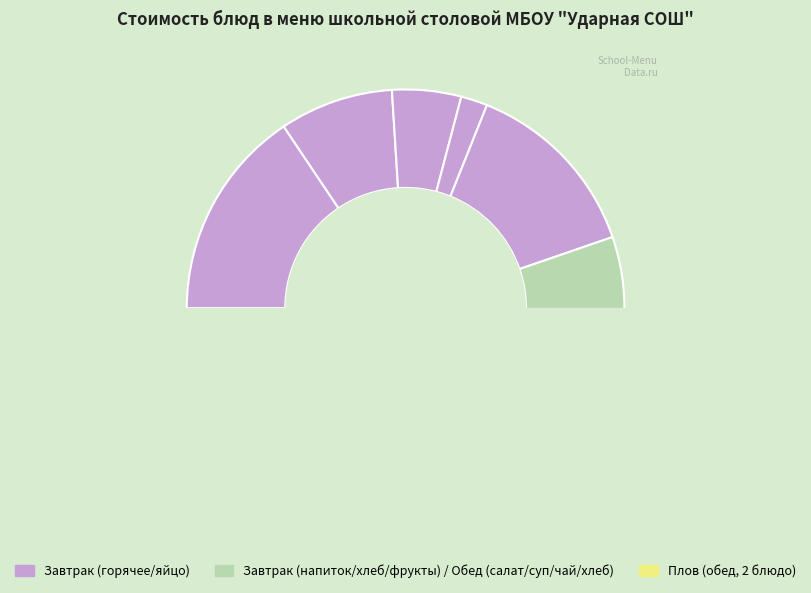

The Фрукт (в ассортименте) slice represents 14% of the pie. True or false?

True